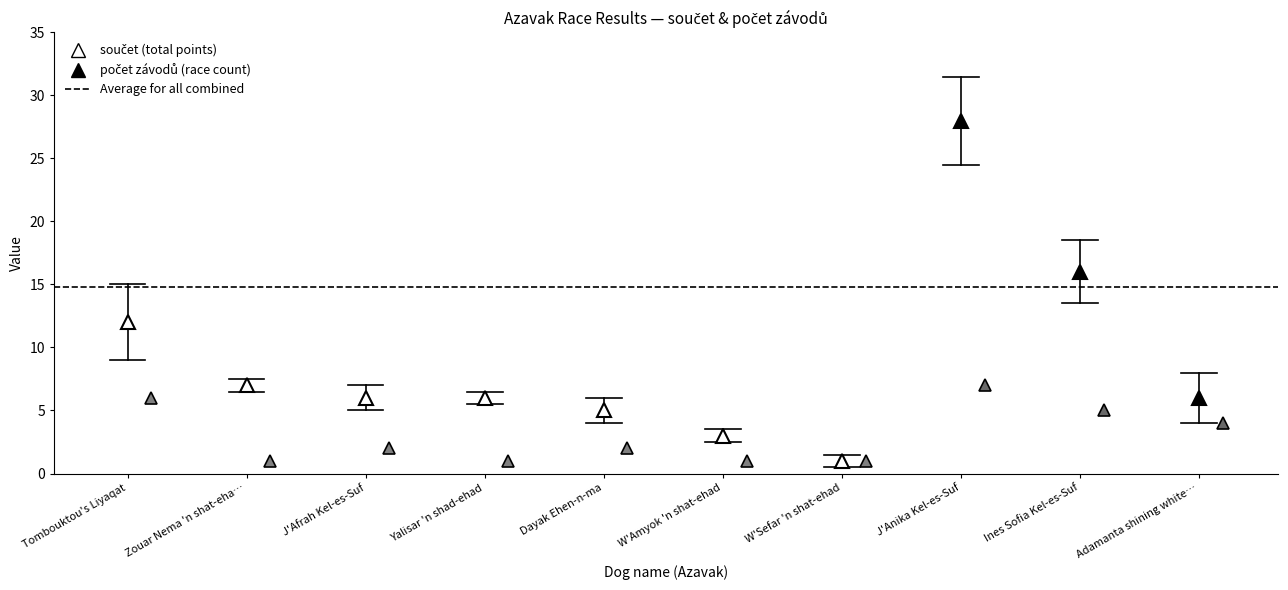

Which category has the highest value across all series?

J'Anika Kel-es-Suf